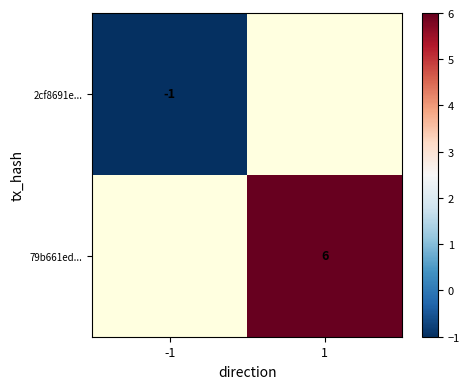

Is the value of 2cf8691e... at -1 greater than the value of 79b661ed... at 1?

No